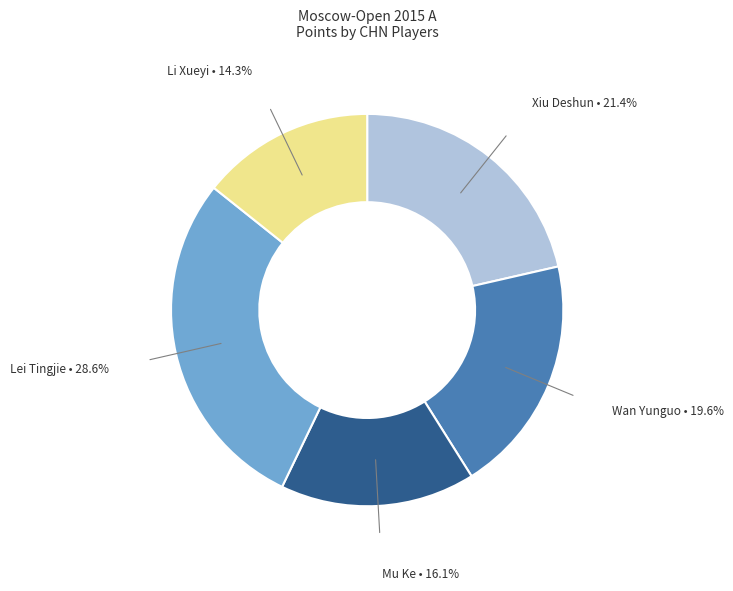

To the nearest percent, what portion does Lei Tingjie represent?

29%